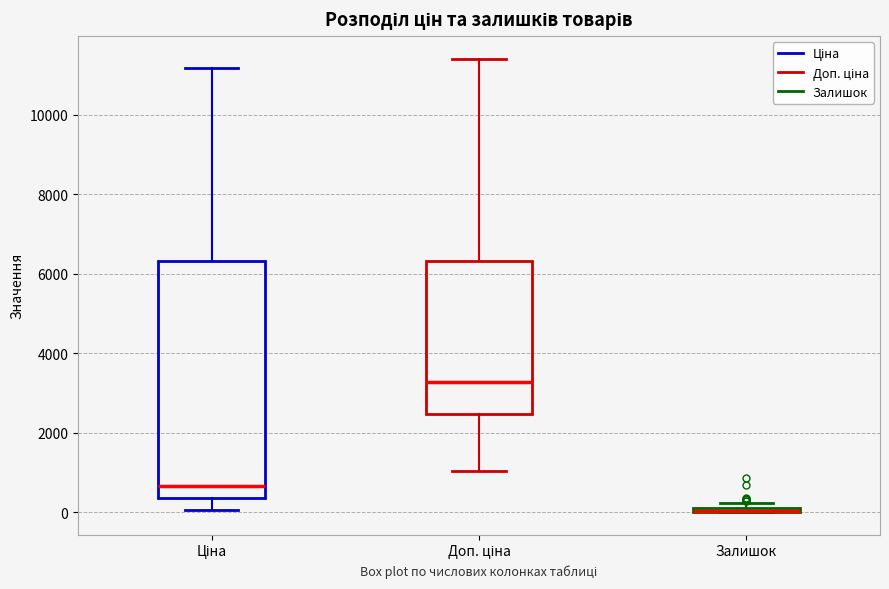

Where is the lower edge of the box for Ціна on the y-axis? The values are not printed on the chart, so give them approximately, as read against the axis.

400